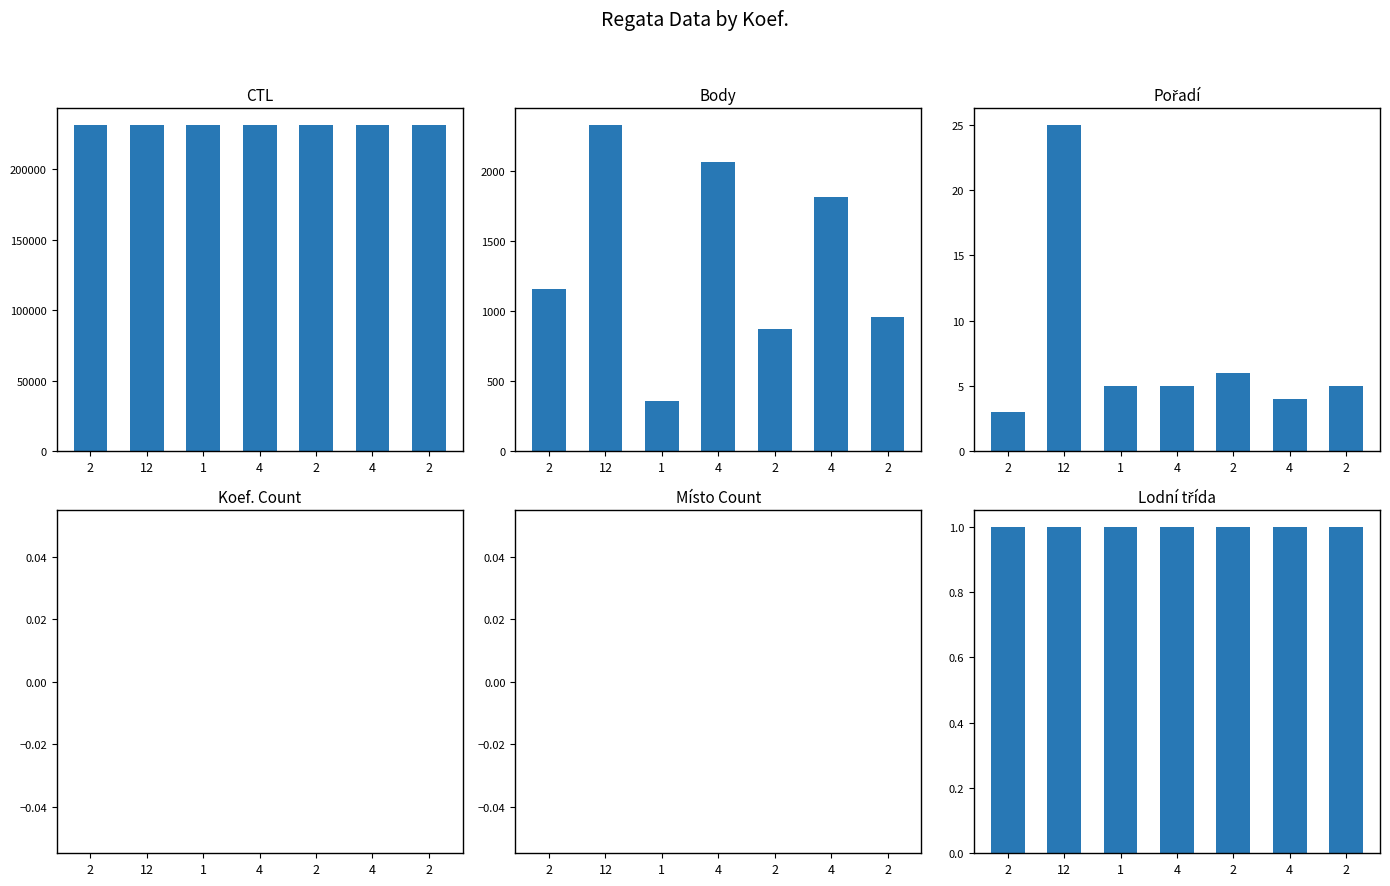

At which label is Místo Count closest to 0?

2